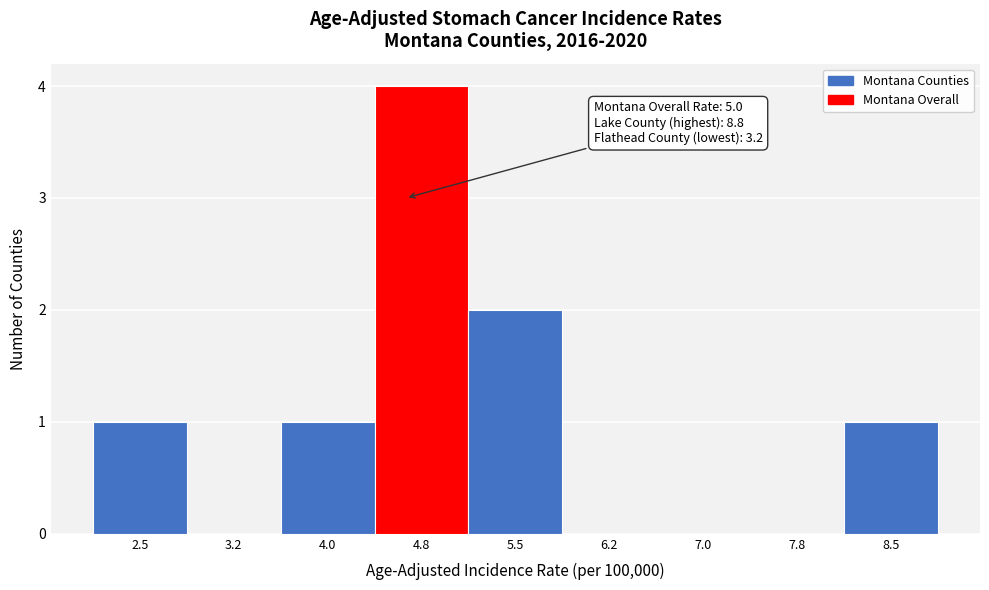

Reading left to right, transcribe all the data shown in this chart.

2.5=1	3.2=0	4.0=1	4.8=4	5.5=2	6.2=0	7.0=0	7.8=0	8.5=1